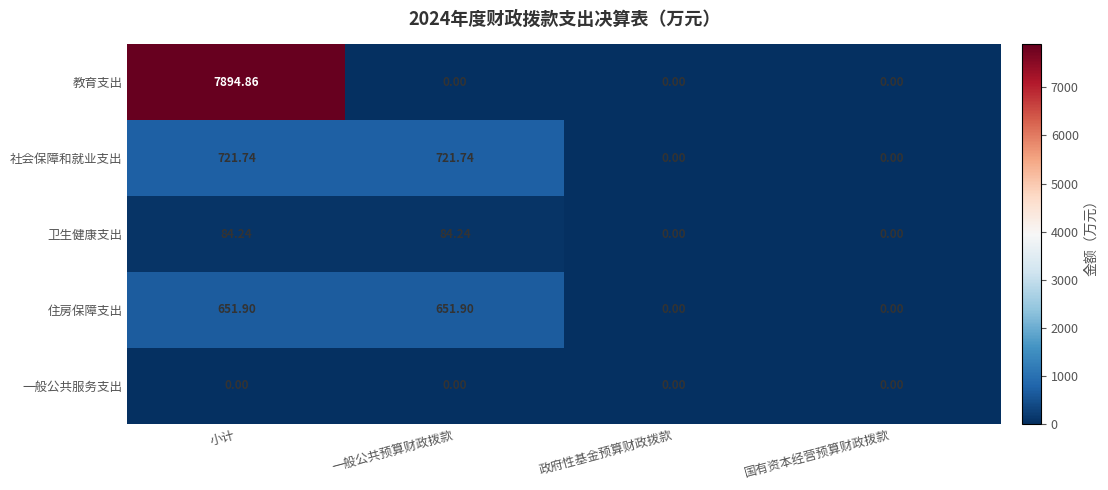

Between 小计 and 政府性基金预算财政拨款, which series saw the biggest shift?

教育支出